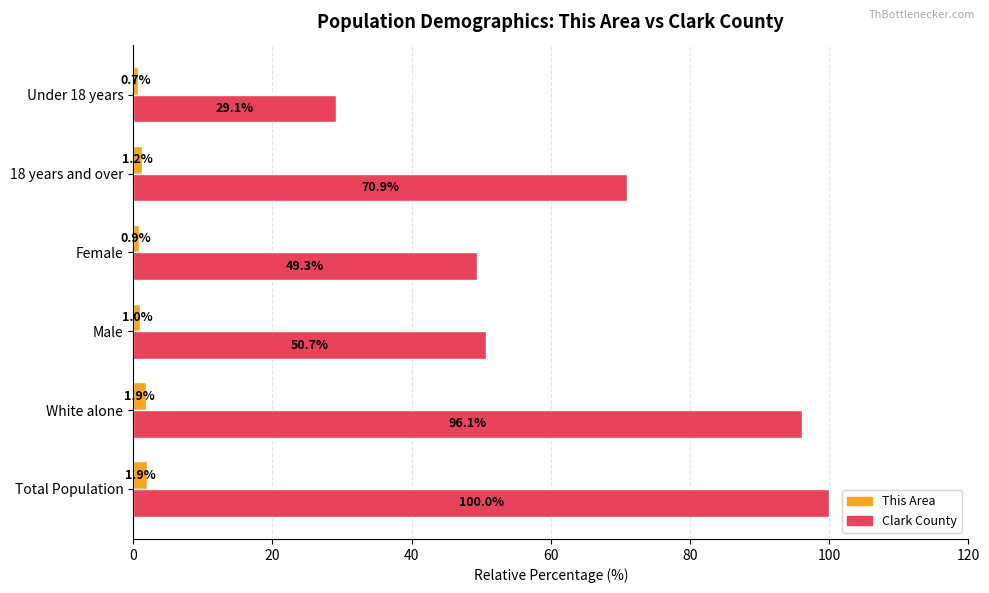

What is the difference between the second highest and second lowest values in the Clark County series?

46.8